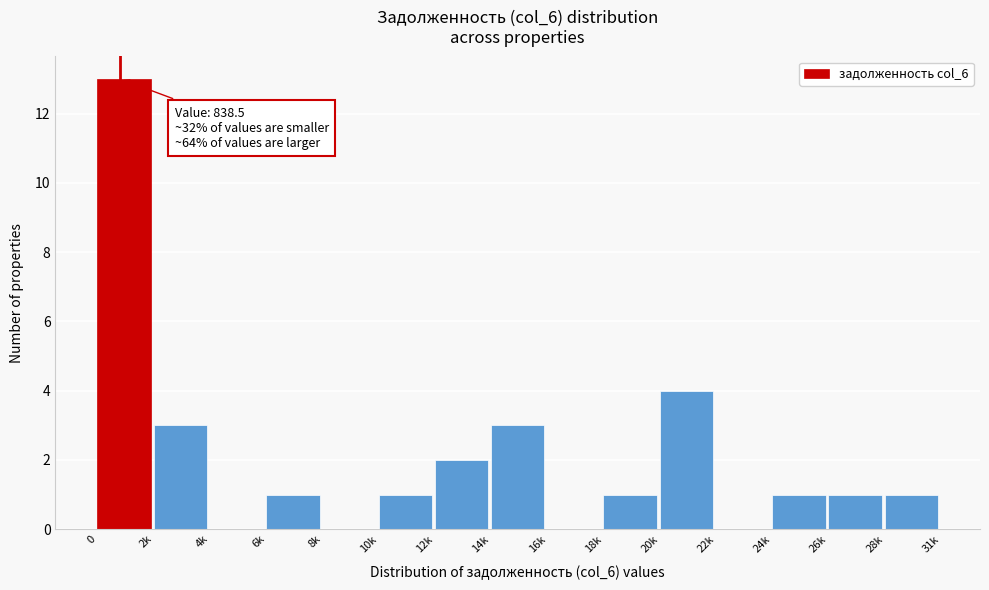

Reading left to right, what are all the values shown in this chart?

0=13	2k=3	4k=0	6k=1	8k=0	10k=1	12k=2	14k=3	16k=0	18k=1	20k=4	22k=0	24k=1	26k=1	28k=1